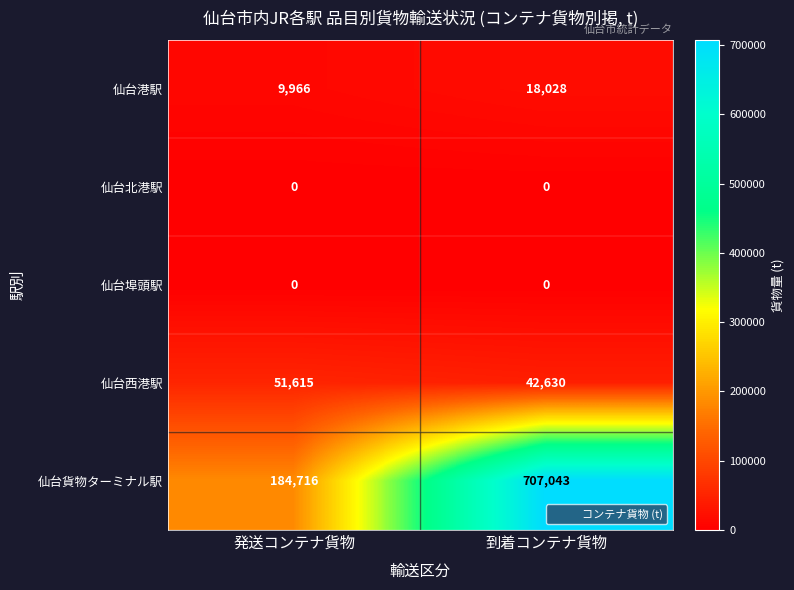

At which label is 仙台西港駅 closest to 47122?

到着コンテナ貨物